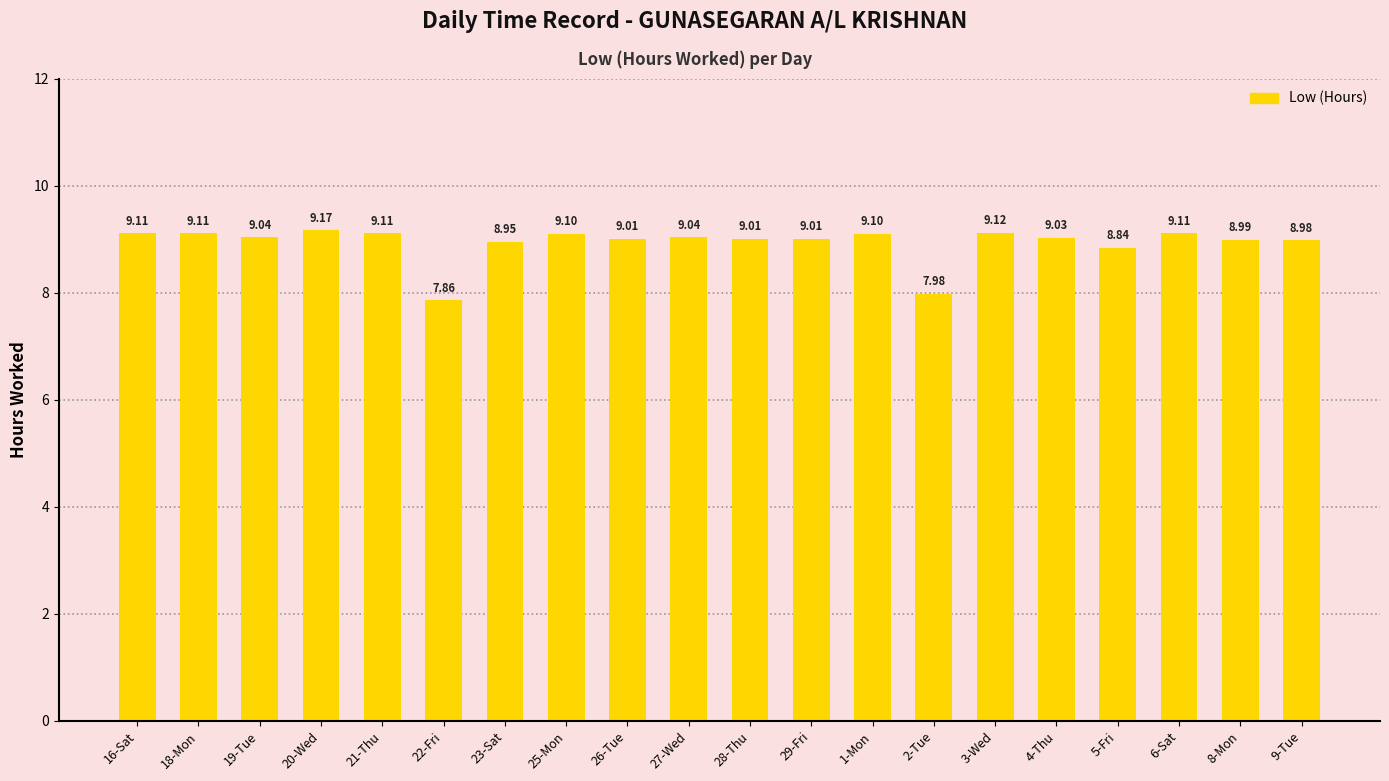

What is the difference between the values at 28-Thu and 1-Mon?

0.1